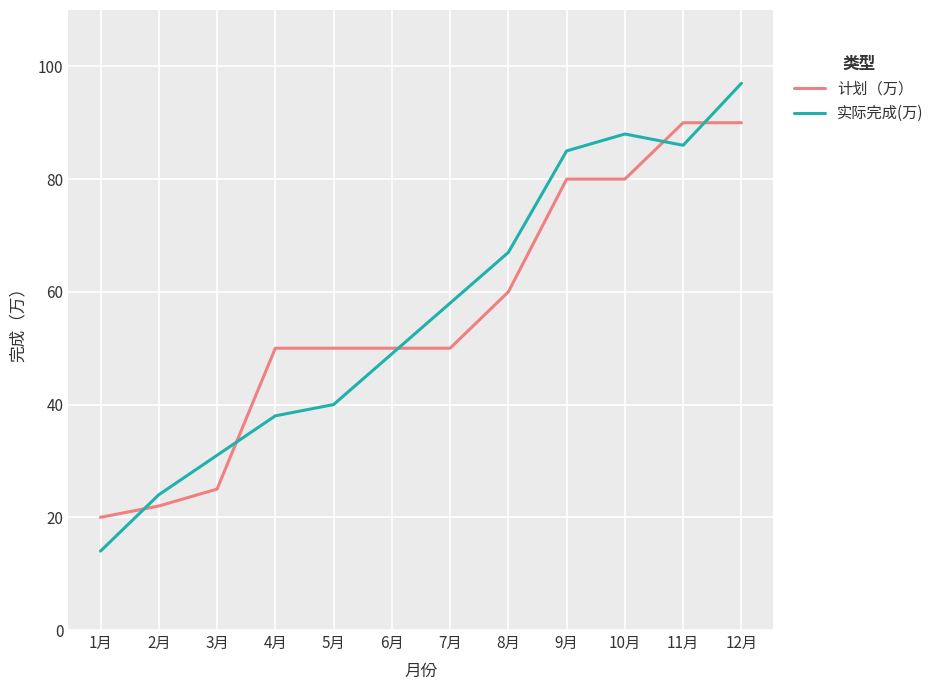

Between 8月 and 10月, which series saw the biggest shift?

实际完成(万)